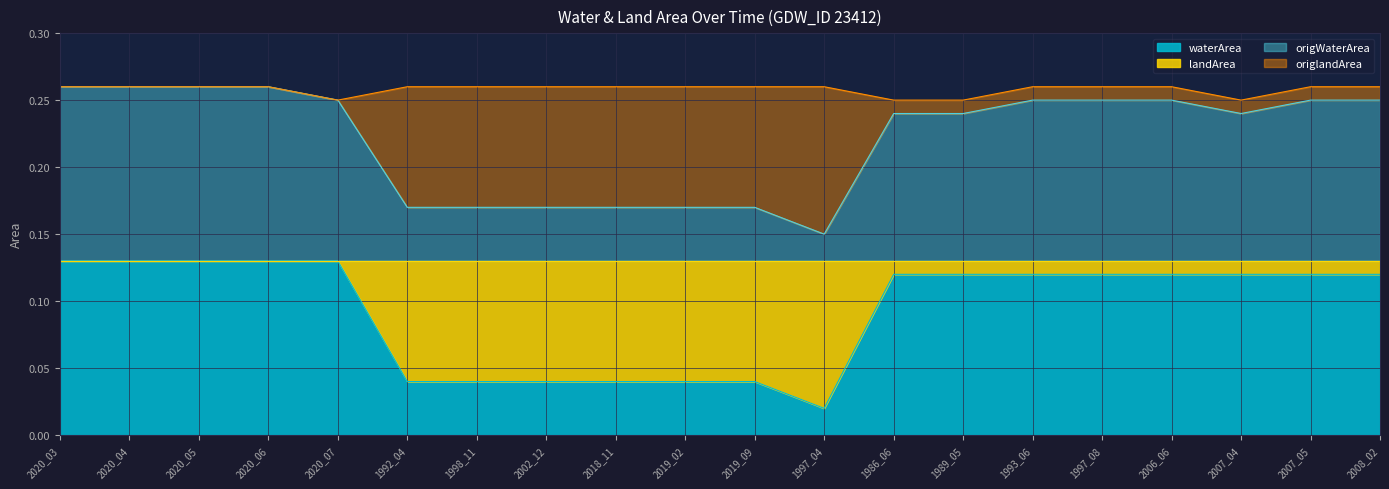

Rank the categories by waterArea value from lowest to highest.

1997_04, 1992_04, 1998_11, 2002_12, 2018_11, 2019_02, 2019_09, 1986_06, 1989_05, 1993_06, 1997_08, 2006_06, 2007_04, 2007_05, 2008_02, 2020_03, 2020_04, 2020_05, 2020_06, 2020_07